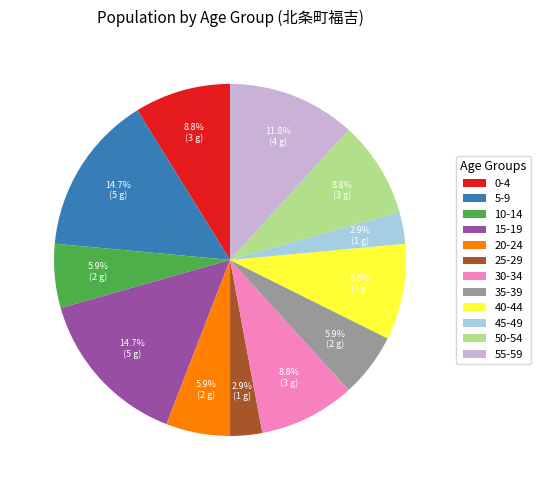

To the nearest percent, what is the difference between the 10-14 and 5-9 slice percentages?

9%